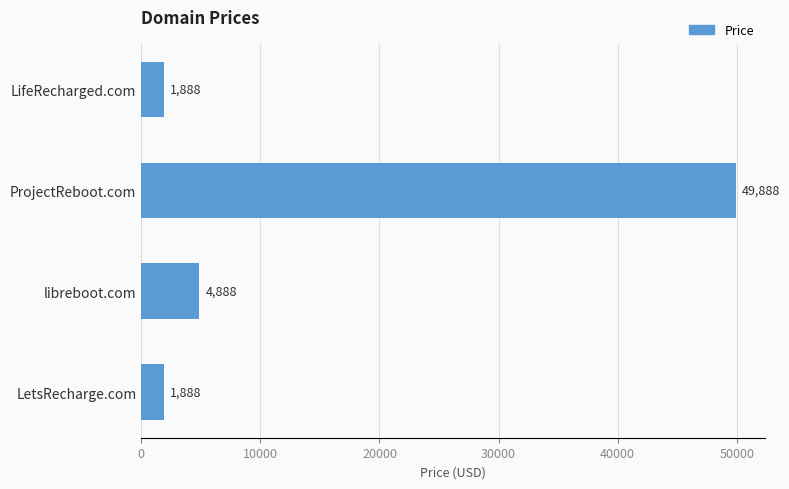

Where is the data nearest to the value 25888?

libreboot.com